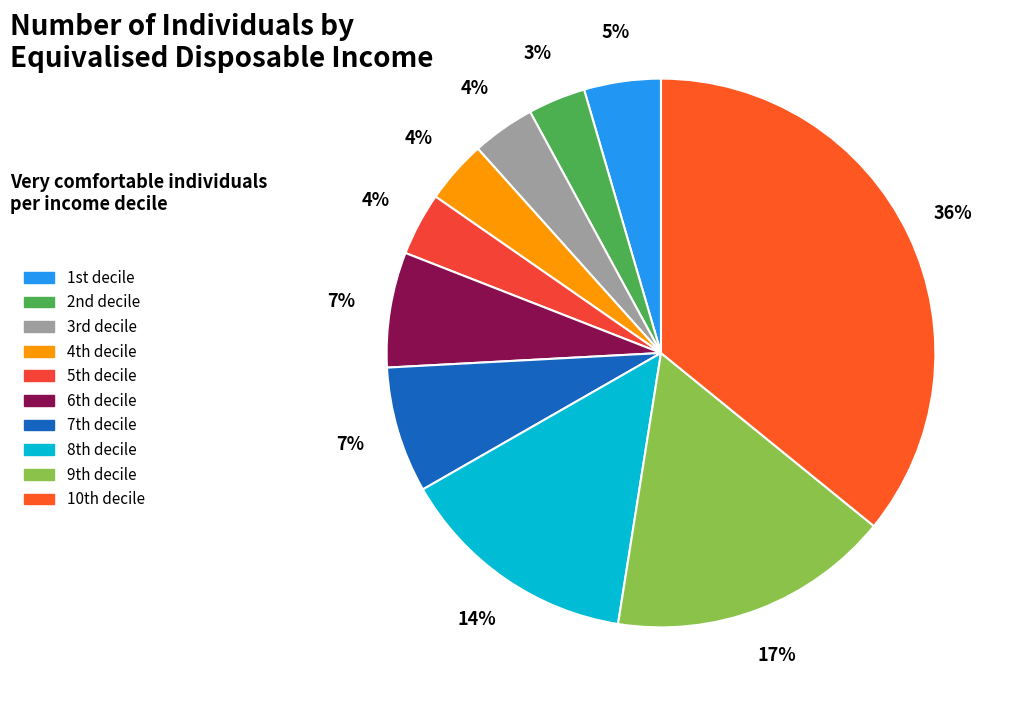

Rank the categories by value from highest to lowest.

10th decile, 9th decile, 8th decile, 7th decile, 6th decile, 1st decile, 3rd decile, 4th decile, 5th decile, 2nd decile